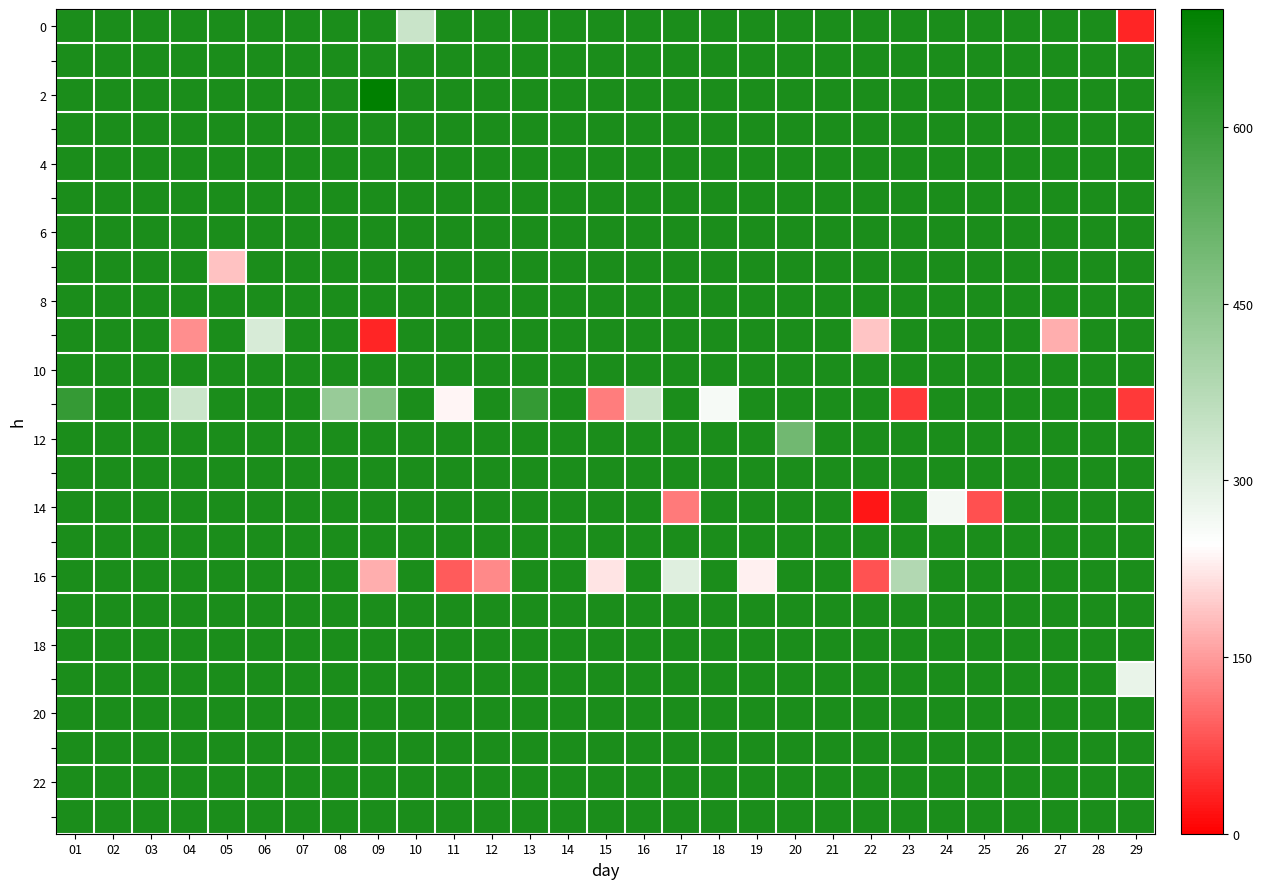

What is the greatest value displayed?

883.3